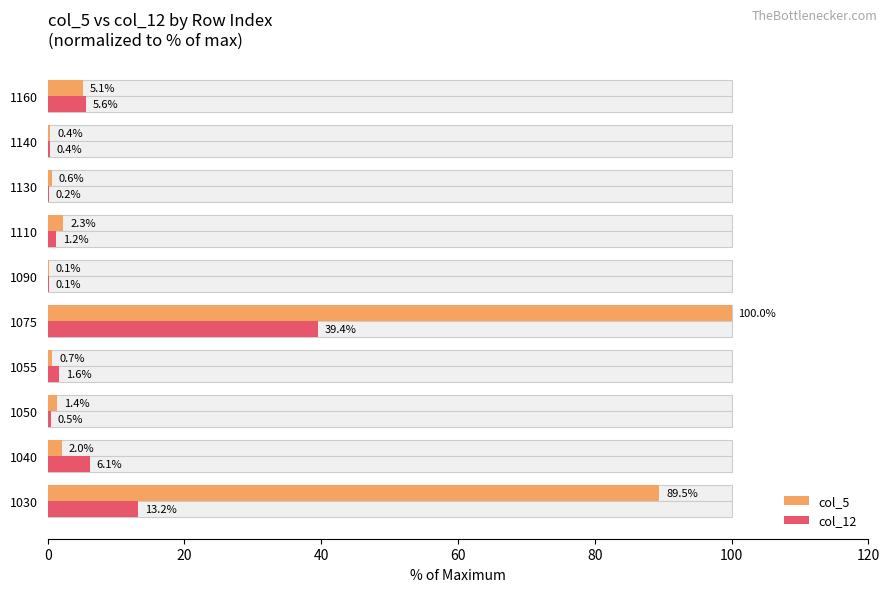

What is the difference between the maximum and minimum values in the col_5 series?

99.9